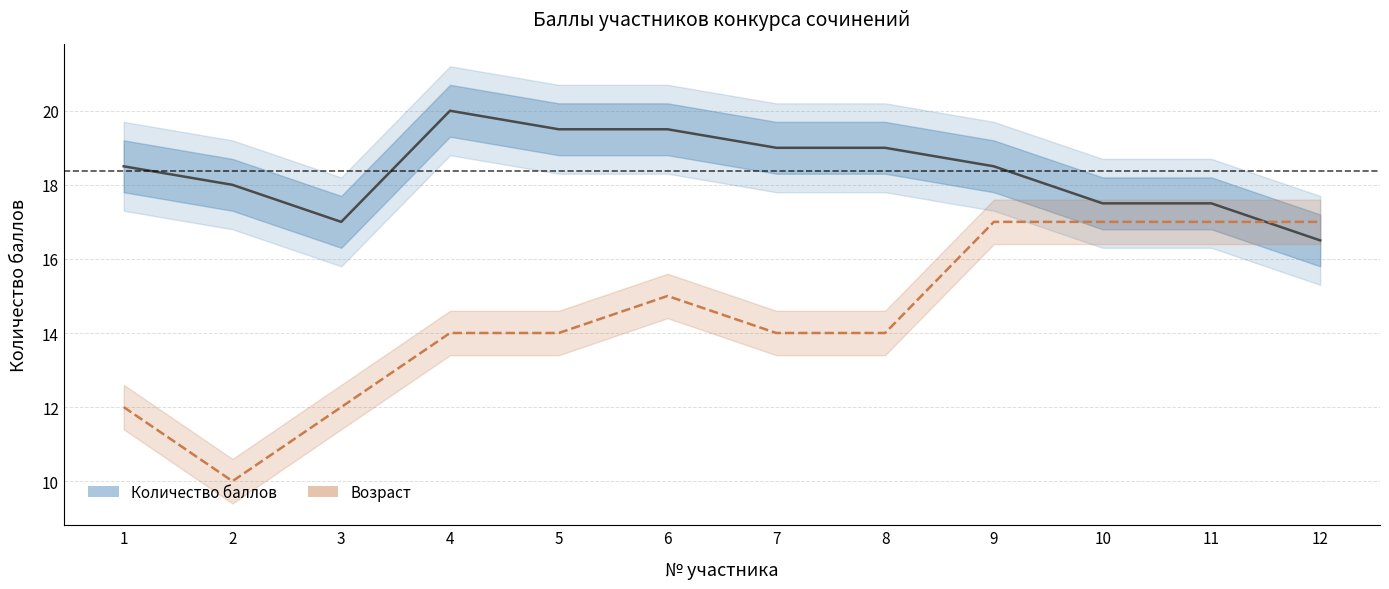

What is the value of the Количество баллов point at the 4th from the left?

20.0